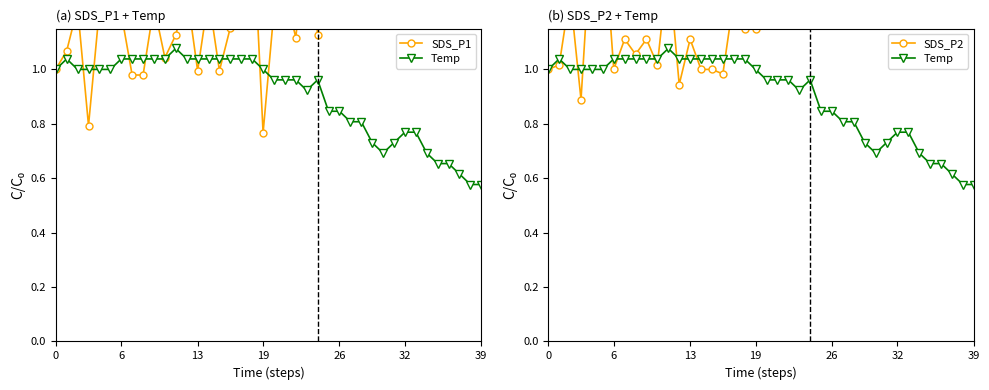

How many lines are shown in the chart?

3